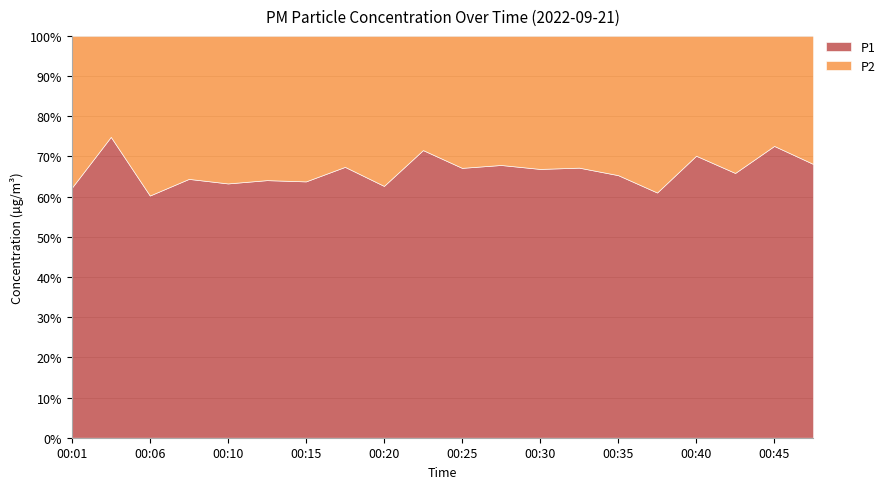

What is the value of the P1 point at the 4th from the left?

5.4